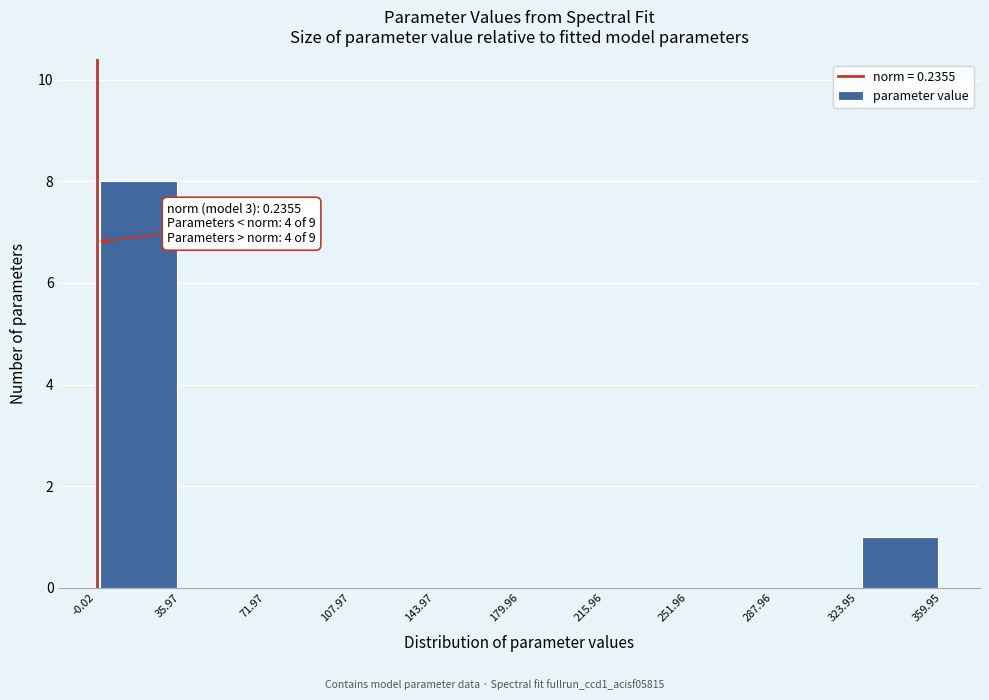

Which range on the x-axis has the tallest bar?

-0.02 to 35.97